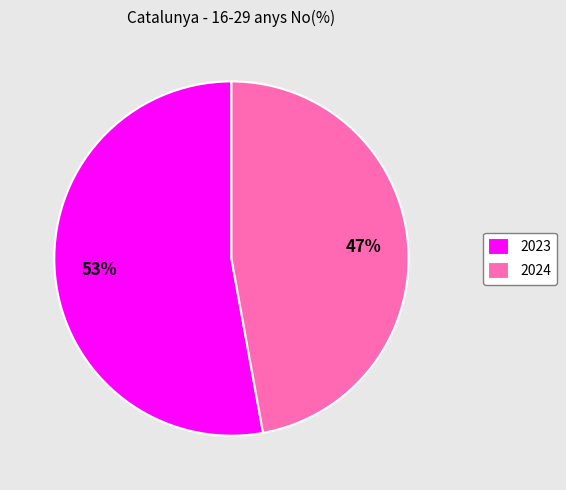

To the nearest percent, what percentage of the pie is 2024?

47%